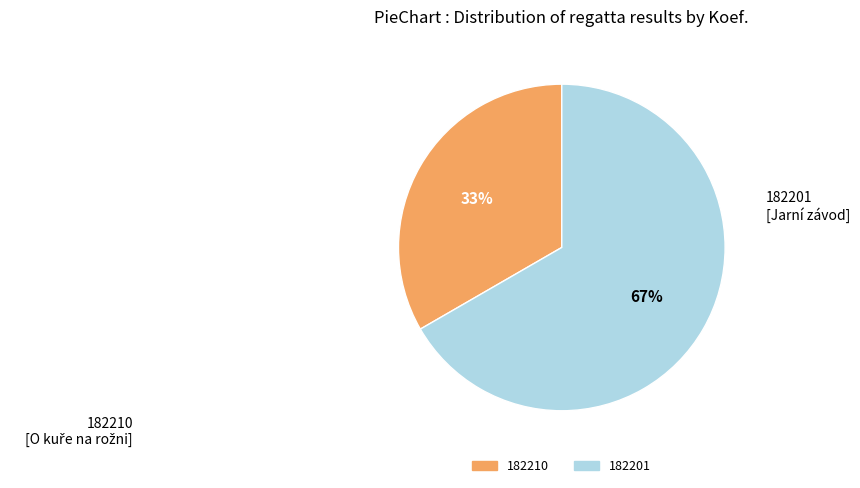

What is the largest slice in the pie chart?

182201